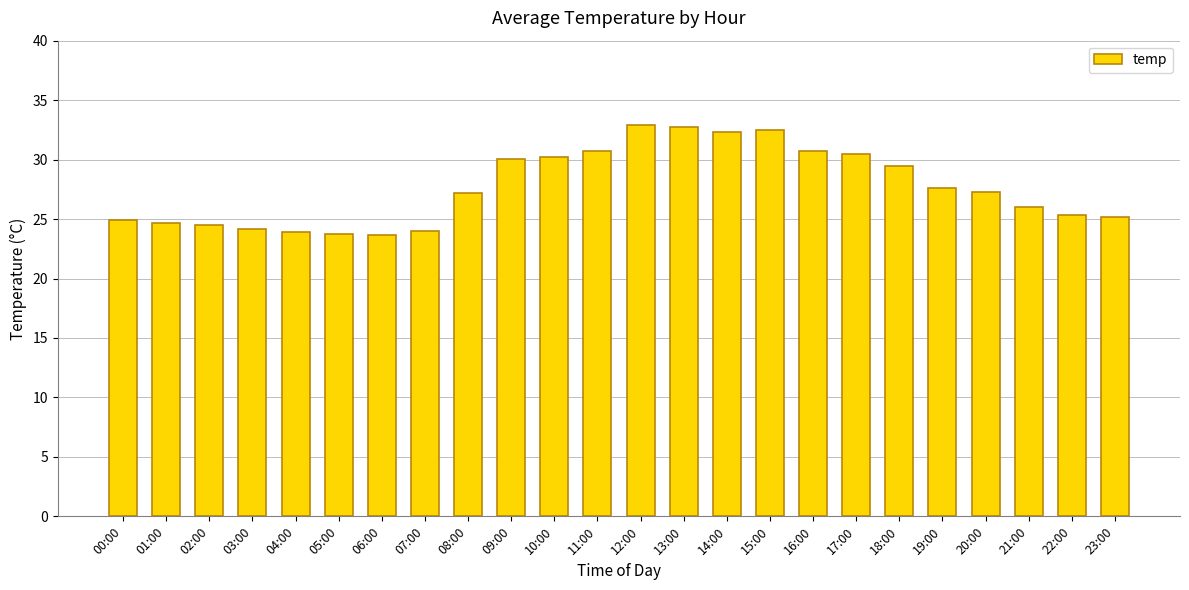

What is the sum of all values?

664.4